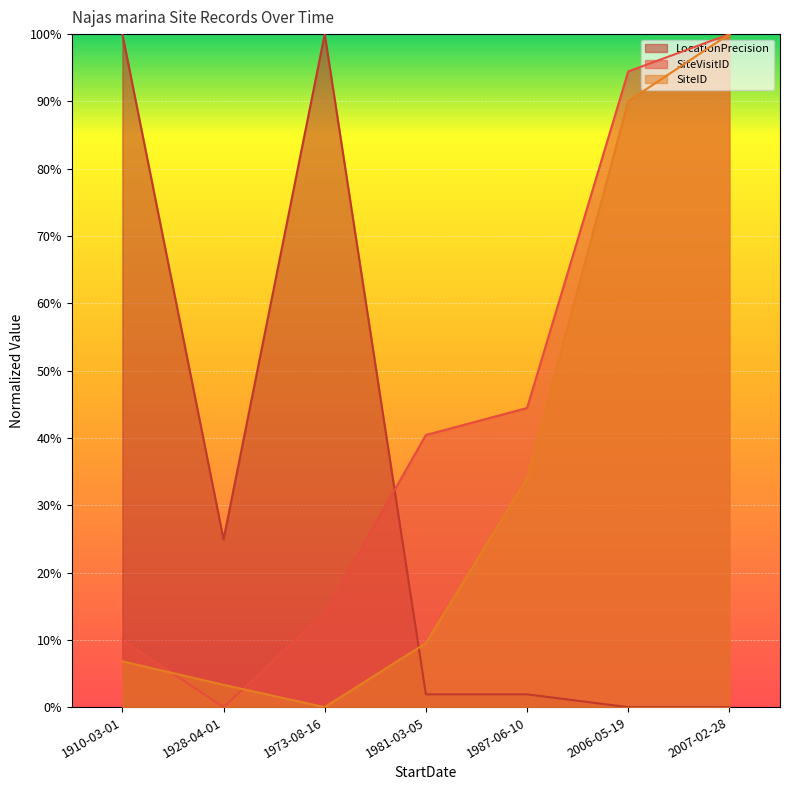

What is the greatest value displayed?

1.0